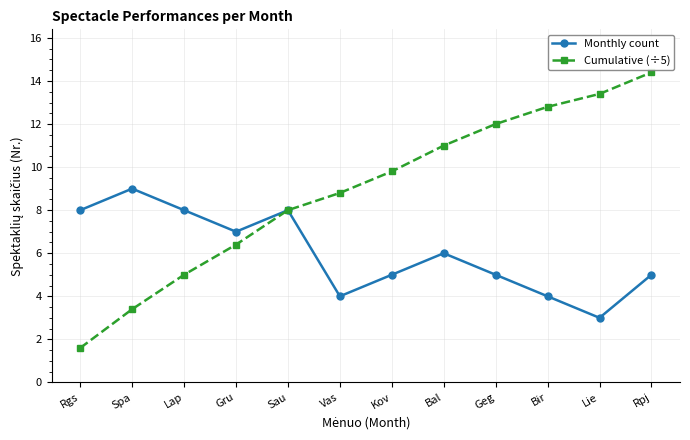

Count the number of categories in the chart.

12